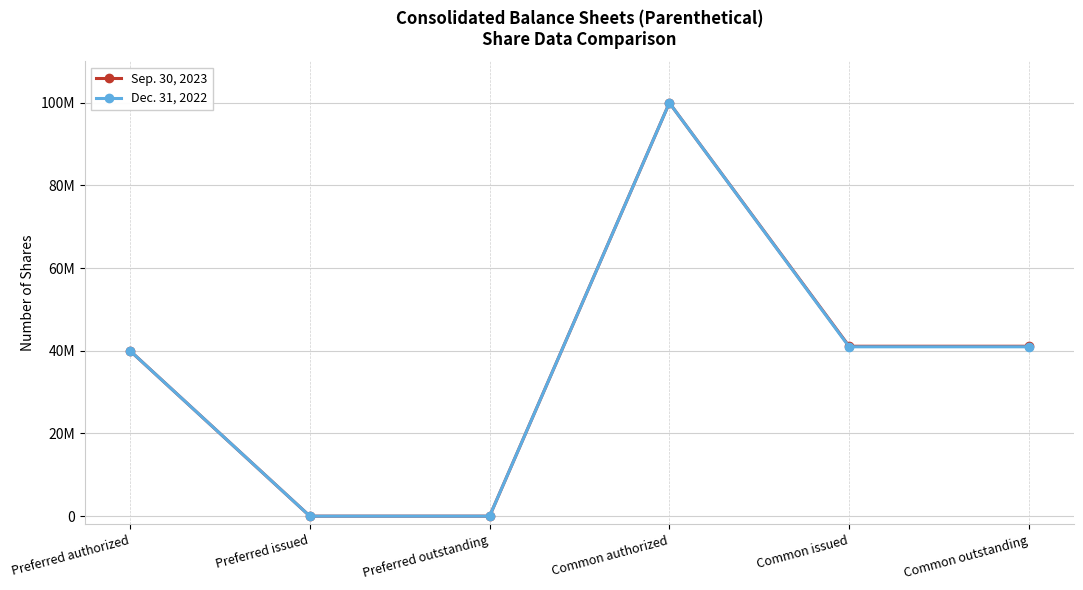

What are all the series names shown in the legend?

Sep. 30, 2023, Dec. 31, 2022